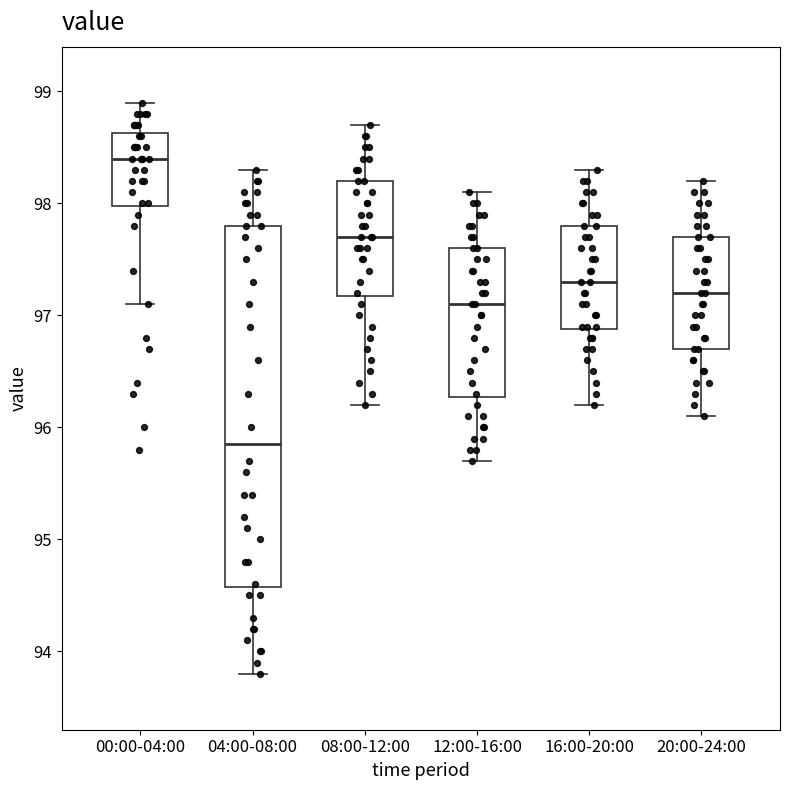

Which box has the highest median line?

00:00-04:00